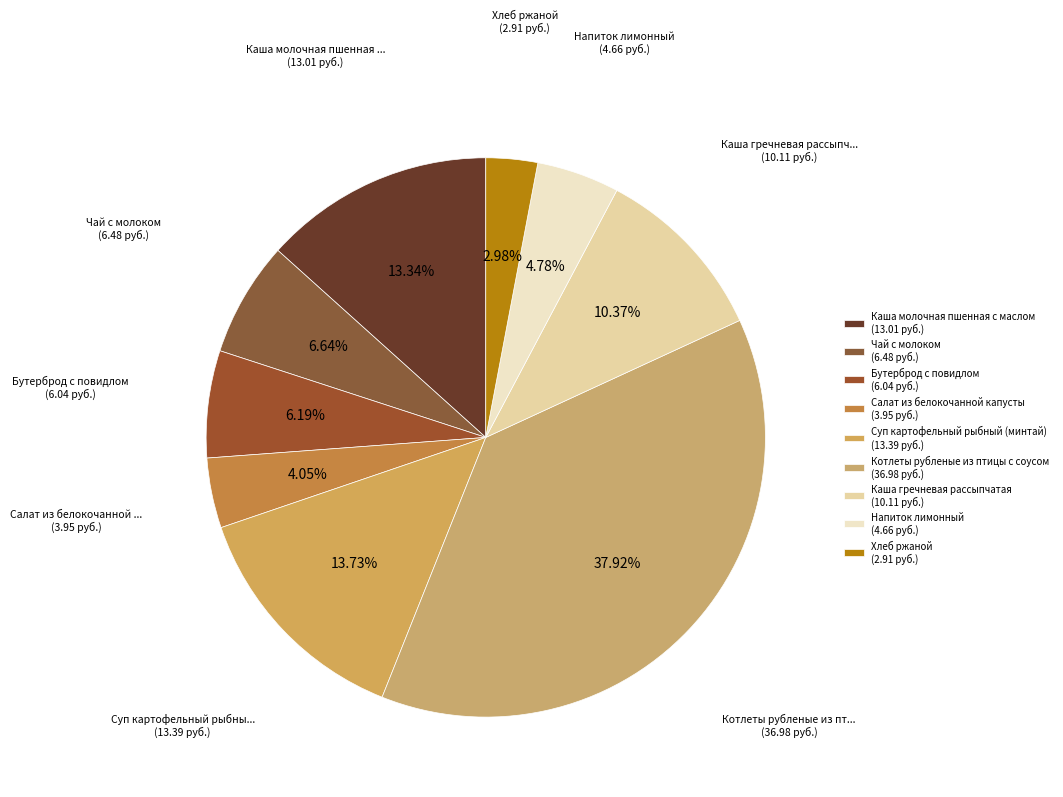

Is there any slice that represents more than half of the pie?

No